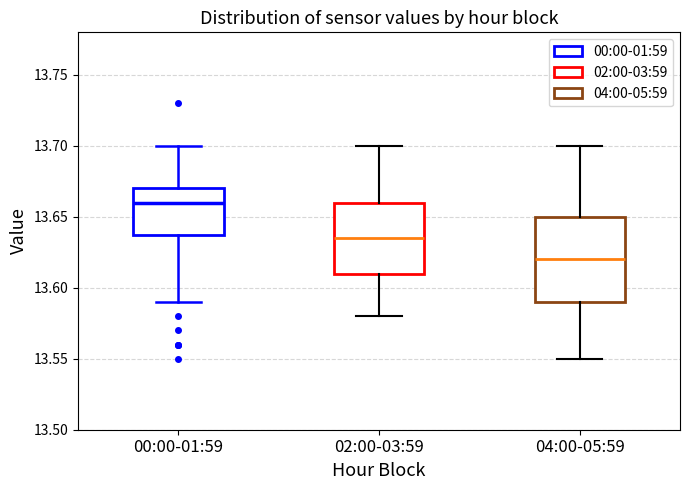

Reading left to right, transcribe this box plot: for each box, give where its median line is, the range the box spans, and where its two whiskers end, as read against the y-axis. The values are not printed on the chart, so give them approximately, as read against the axis.

00:00-01:59: median 13.660, box 13.640 to 13.670, whiskers 13.590 to 13.700
02:00-03:59: median 13.635, box 13.610 to 13.660, whiskers 13.580 to 13.700
04:00-05:59: median 13.620, box 13.590 to 13.650, whiskers 13.550 to 13.700